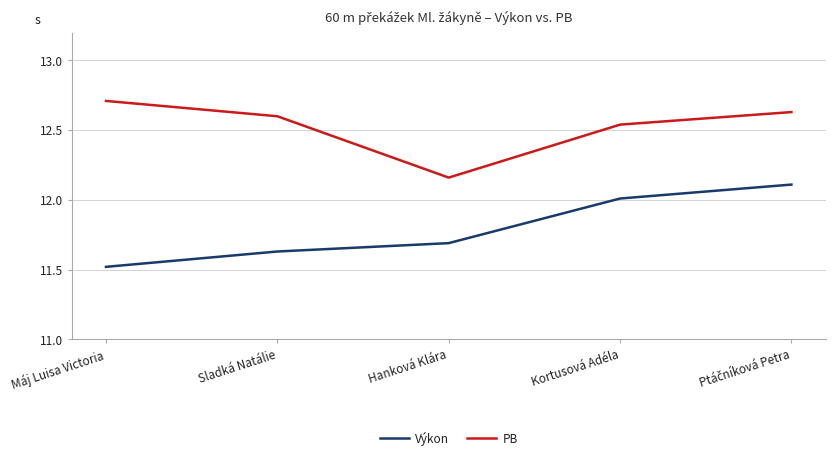

What is the difference between the Výkon values at Máj Luisa Victoria and Kortusová Adéla?

0.5